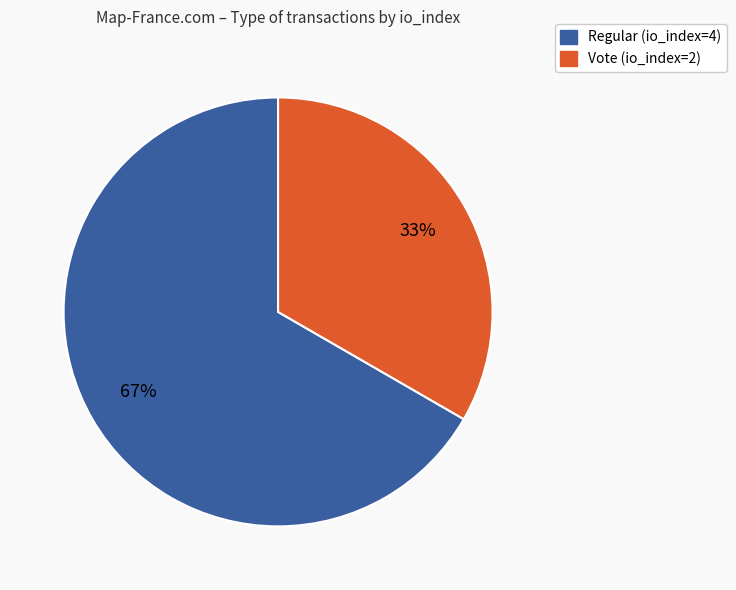

Between Regular (io_index=4) and Vote (io_index=2), which is larger?

Regular (io_index=4)